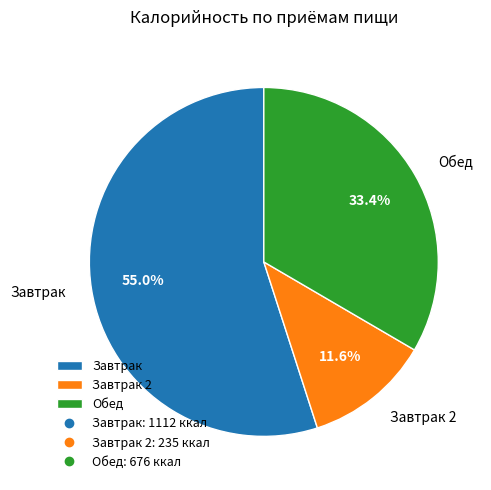

Do Обед and Завтрак 2 together represent more than half of the pie?

No